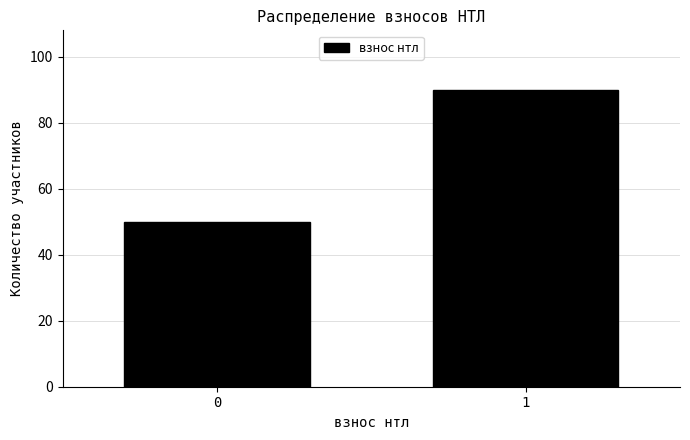

Reading right to left, what are all the values shown in this chart?

90	50